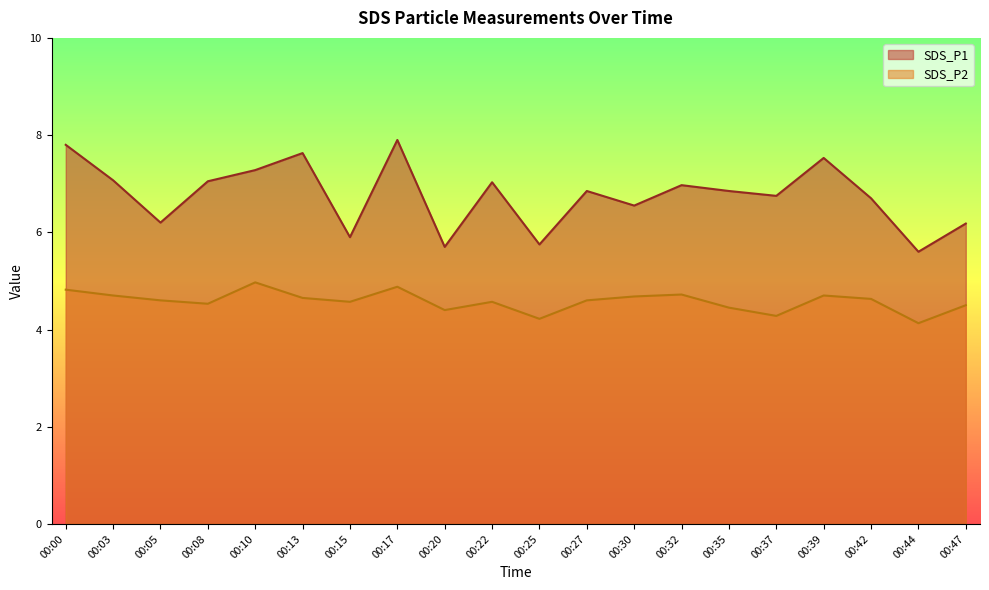

True or false: SDS_P2 has more than 1 interior local peaks.

True